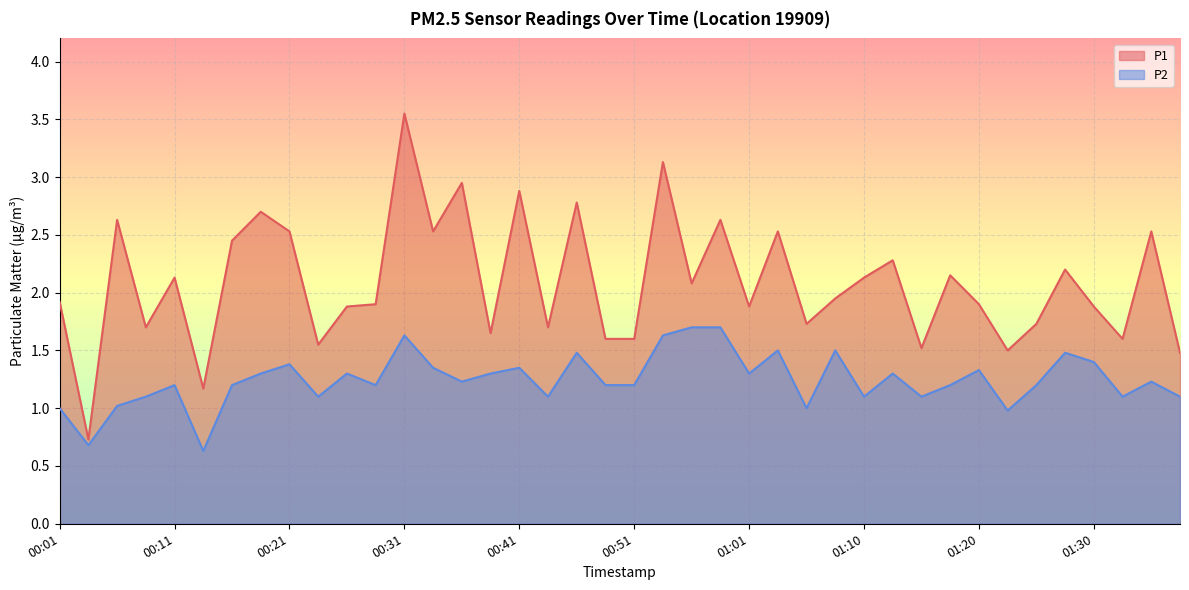

Which series changed the most between 00:26 and 01:18?

P1